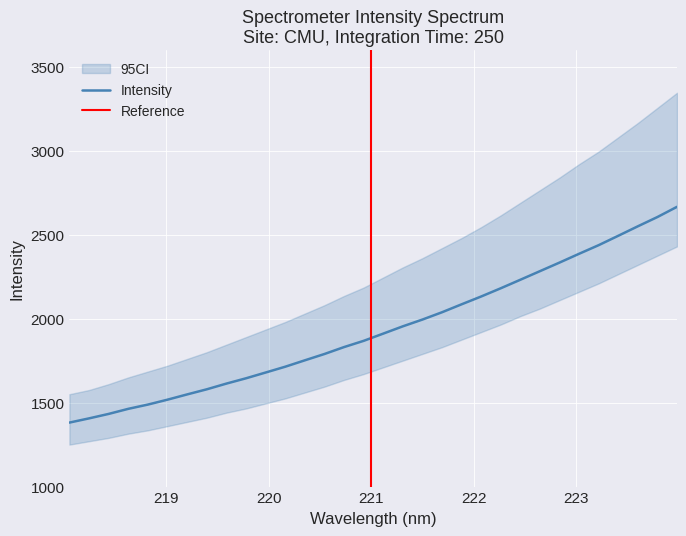

Is it true that the value at 223.408 is 2493.4?

True